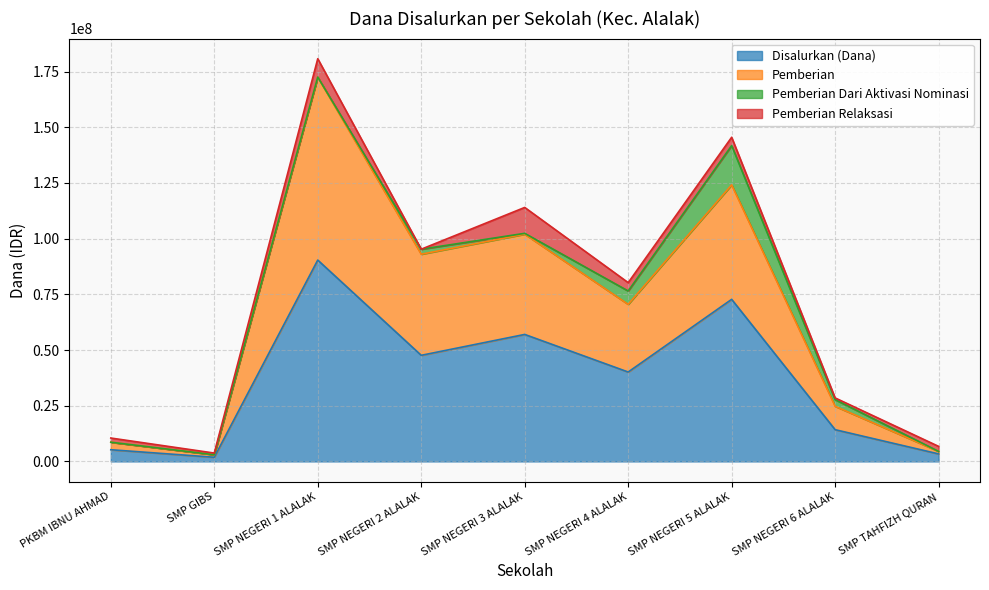

What is the highest value of the Disalurkan (Dana) series?

90375000